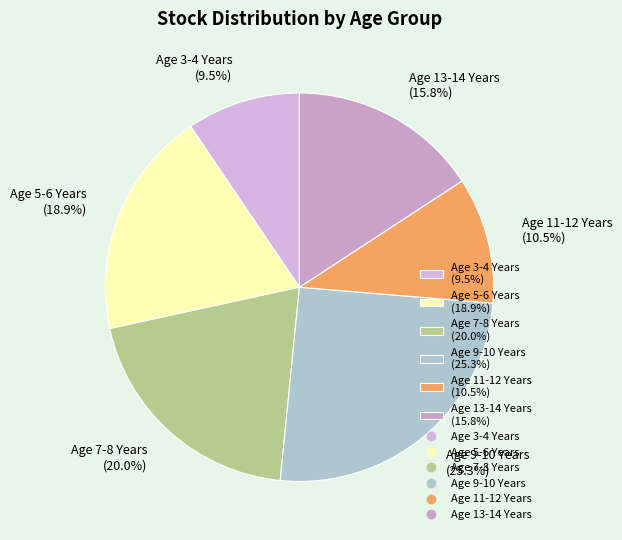

To the nearest percent, what is the difference between the largest and smallest slice percentages?

16%